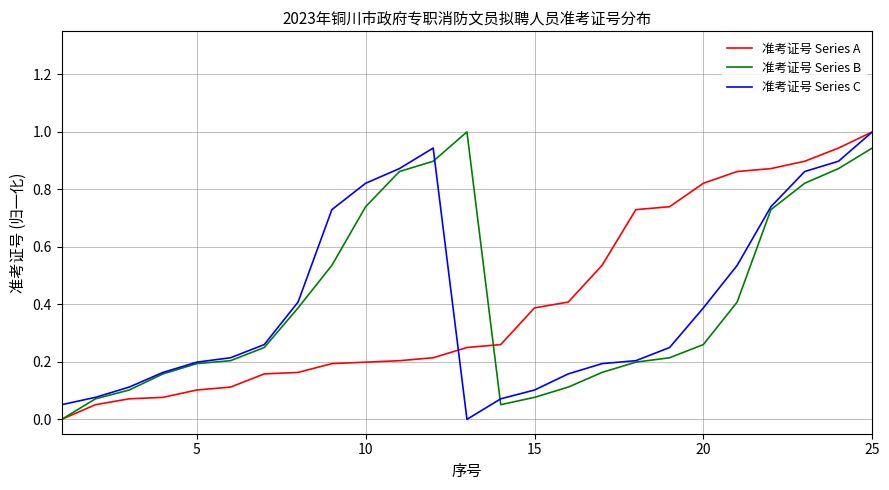

Is this an area chart (filled region under the line)?

No